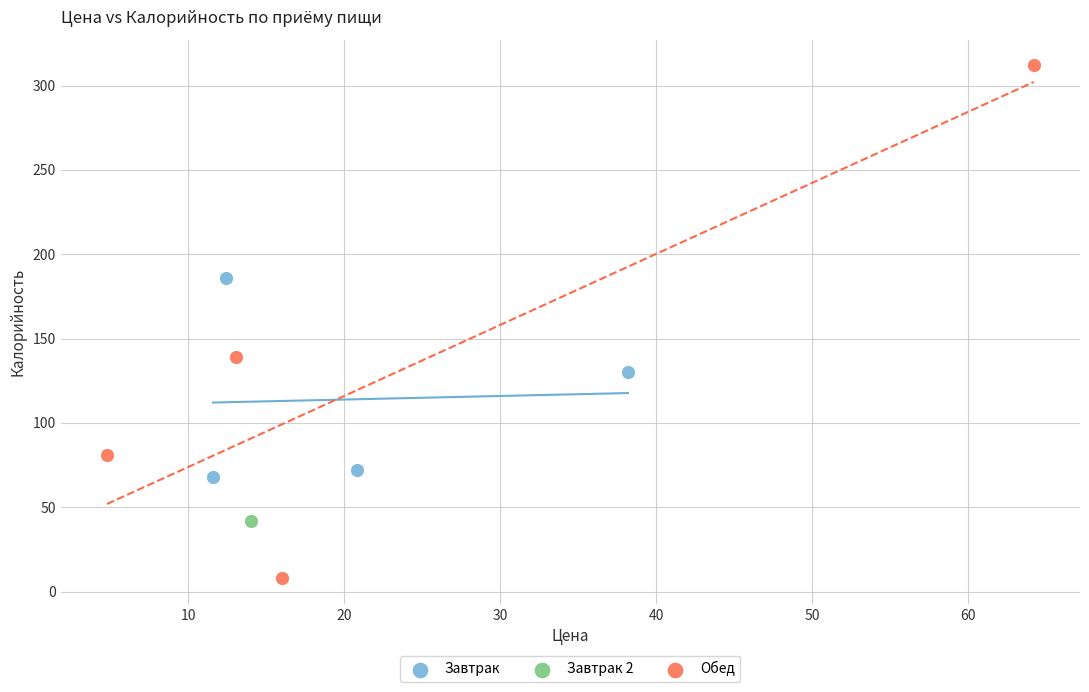

Which series reaches the maximum Y coordinate?

Обед